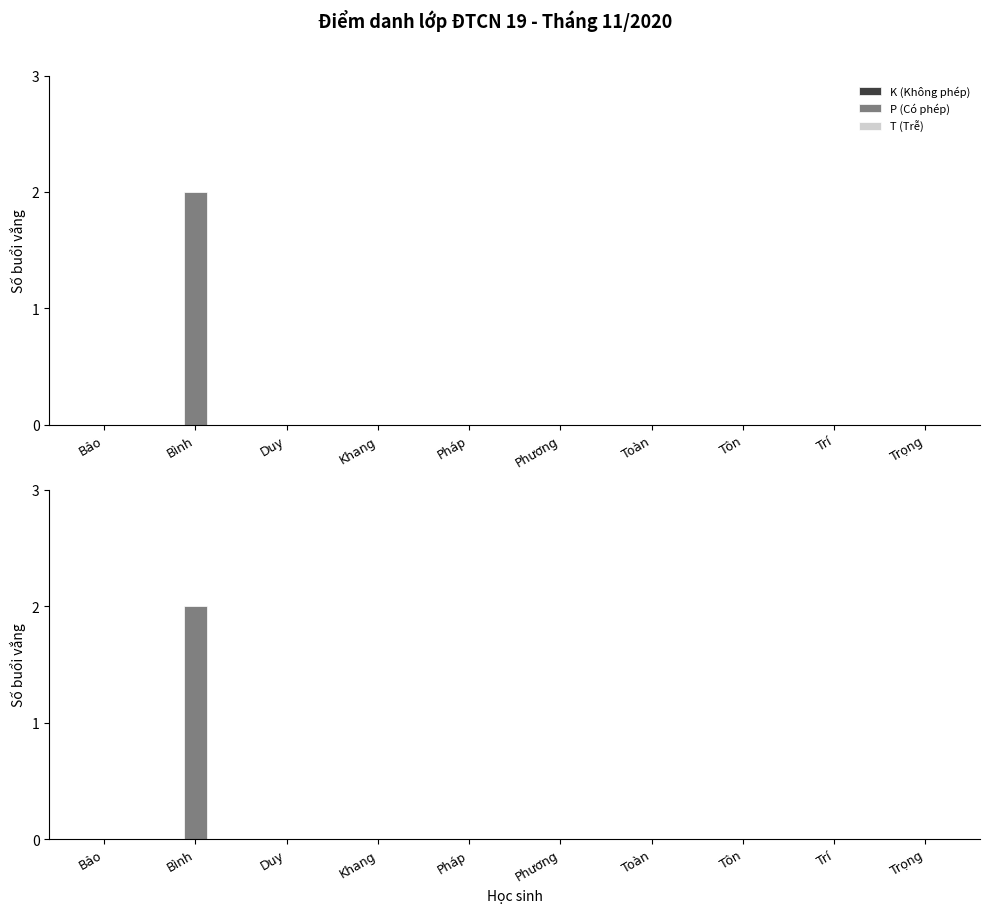

What are all the series names shown in the legend?

K (Không phép), P (Có phép), T (Trễ)